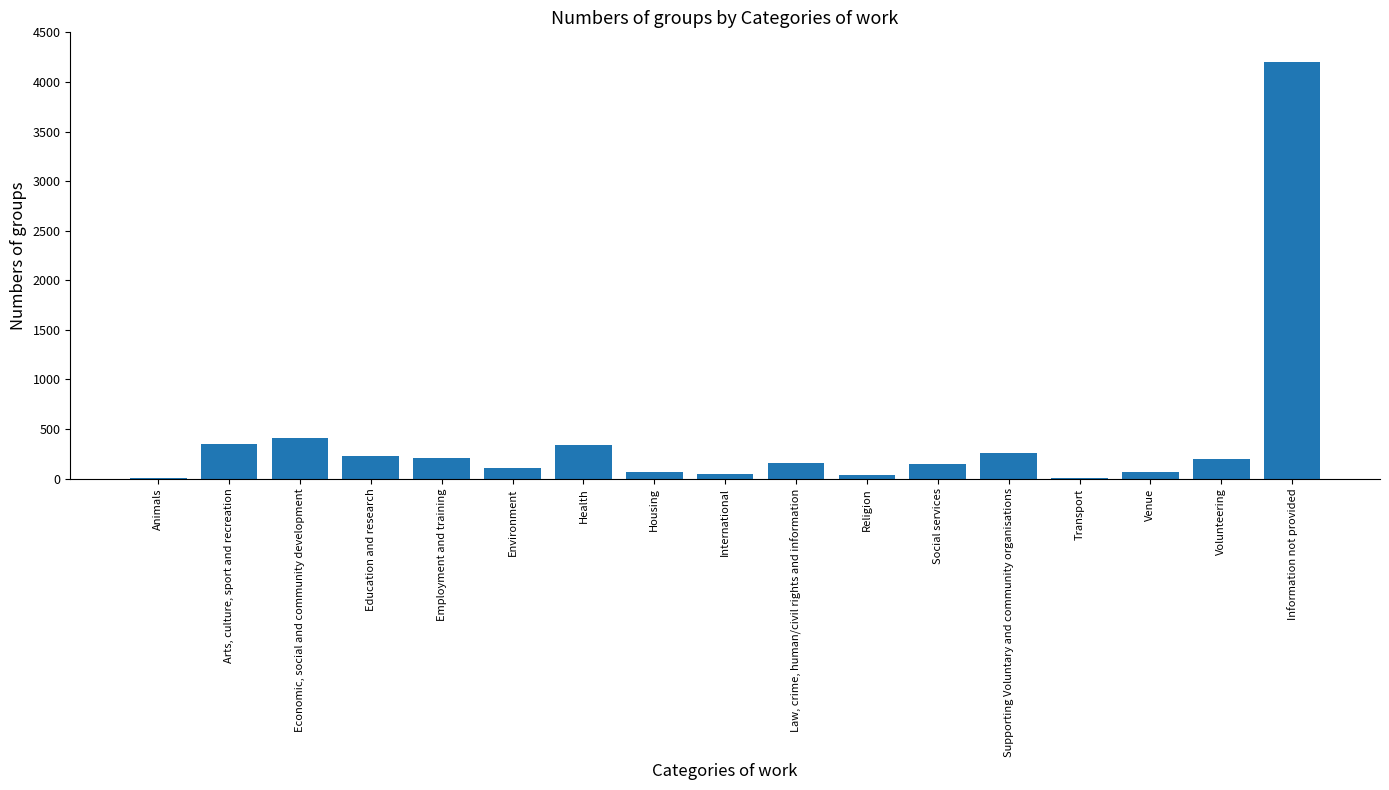

How many data points does each series have?

17